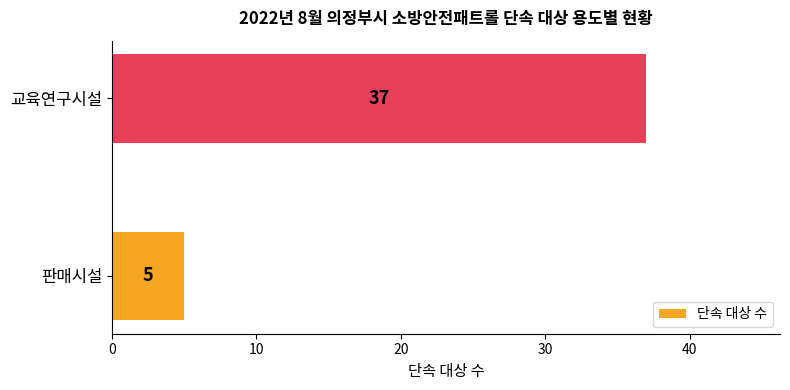

Does the chart contain any negative values?

No